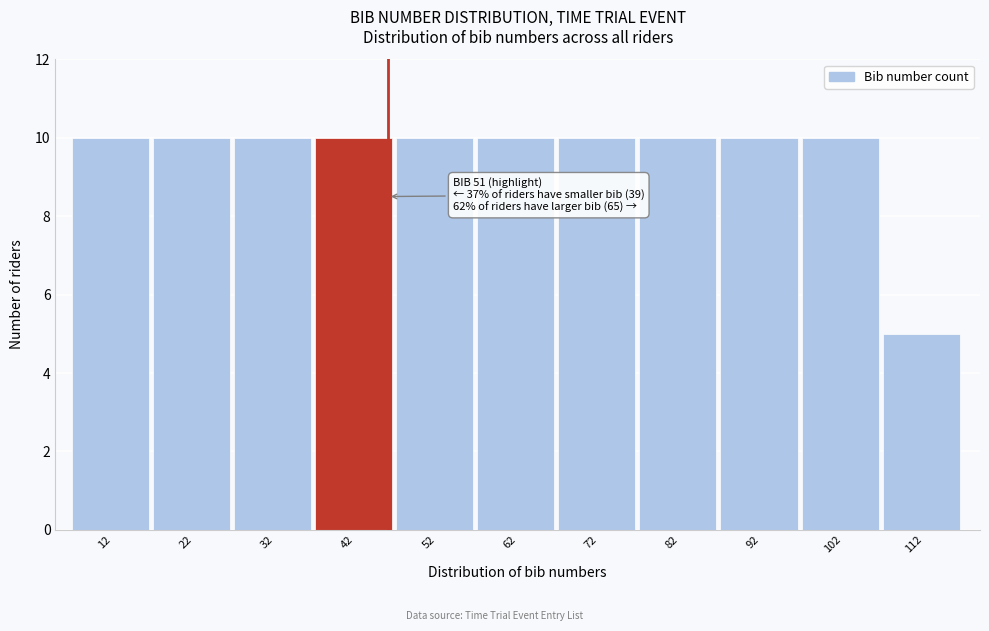

Reading left to right, list all the values displayed in this chart.

12=10	22=10	32=10	42=10	52=10	62=10	72=10	82=10	92=10	102=10	112=5